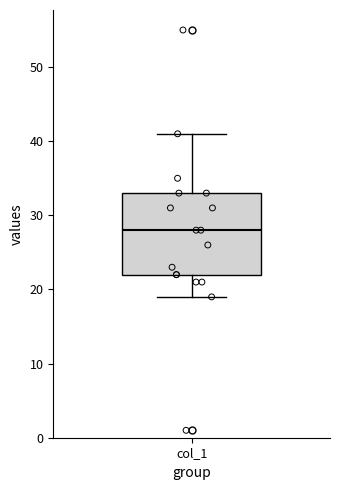

Read this box plot against the y-axis: the position of the median line, the range covered by the box, and the ends of both whiskers. The values are not printed on the chart, so give them approximately, as read against the axis.

median 28, box 22 to 33, whiskers 19 to 41